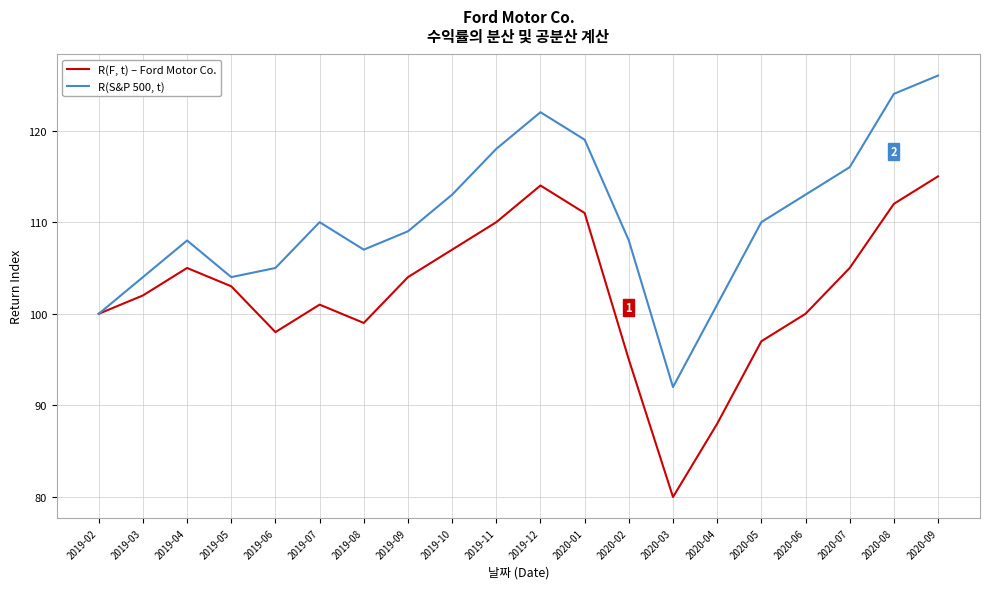

Rank the series at 2019-04 from highest to lowest value.

R(S&P 500, t), R(F, t) – Ford Motor Co.